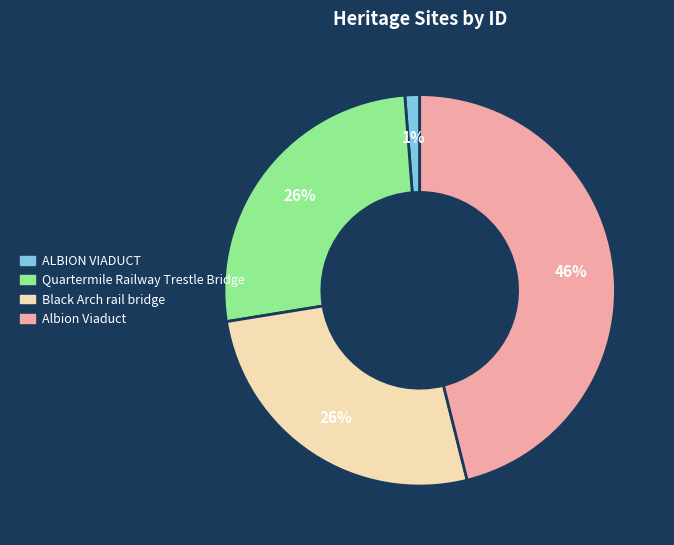

True or false: ALBION VIADUCT accounts for 11% of the total.

False